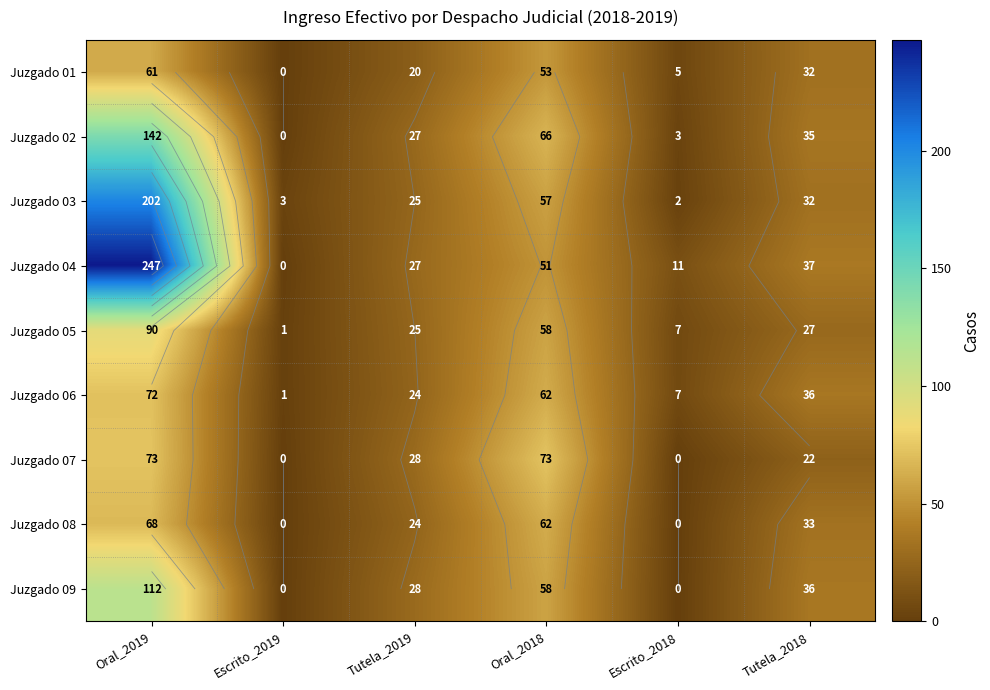

List the labels in order of Juzgado 04 value, smallest first.

Escrito_2019, Escrito_2018, Tutela_2019, Tutela_2018, Oral_2018, Oral_2019